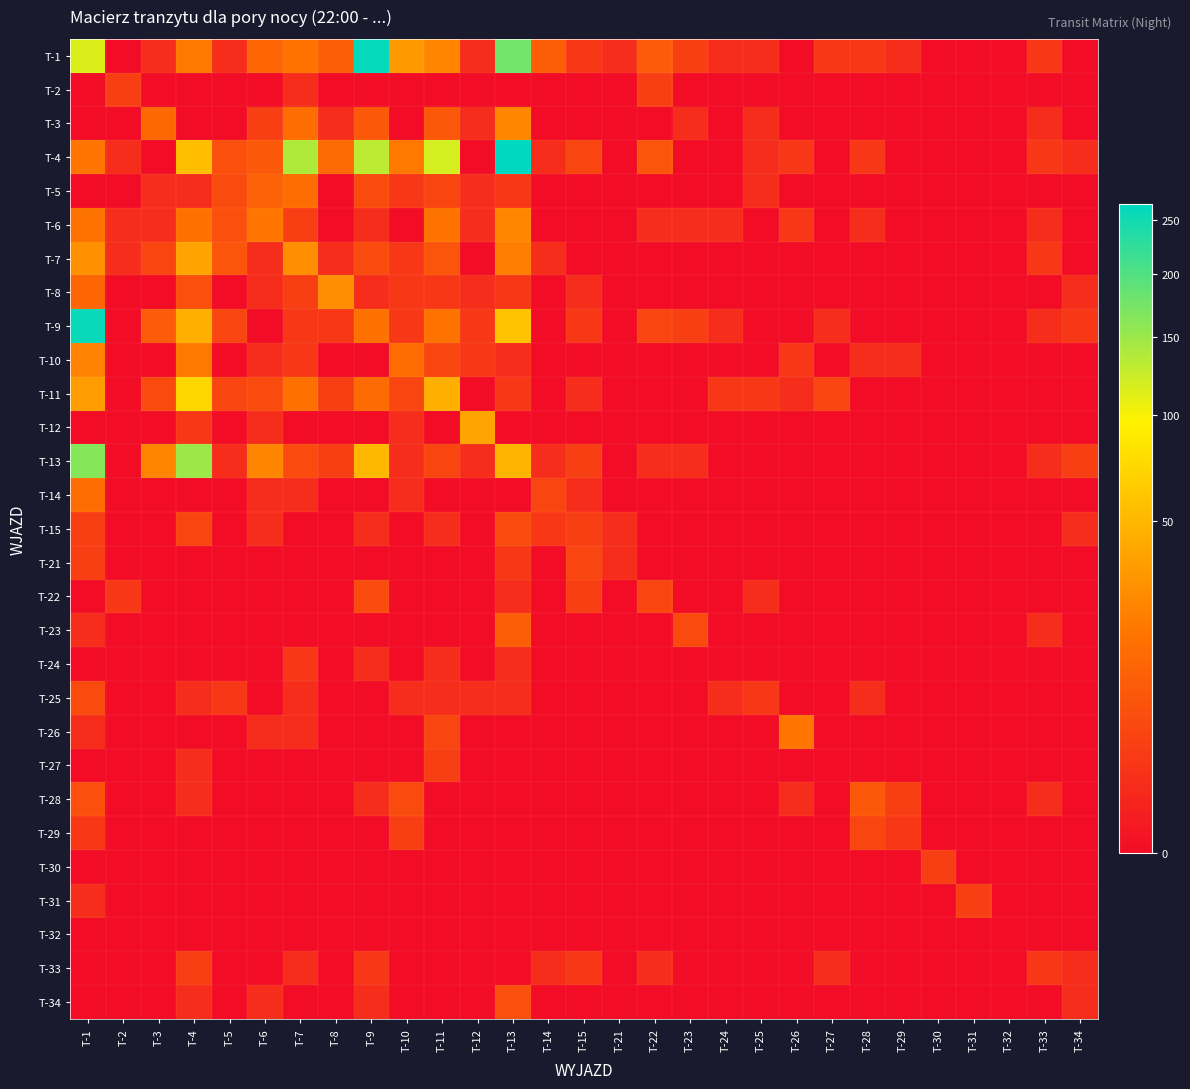

Rank the series at T-31 from lowest to highest value.

T-1, T-2, T-3, T-4, T-5, T-6, T-7, T-8, T-9, T-10, T-11, T-12, T-13, T-14, T-15, T-21, T-22, T-23, T-24, T-25, T-26, T-27, T-28, T-29, T-30, T-32, T-33, T-34, T-31